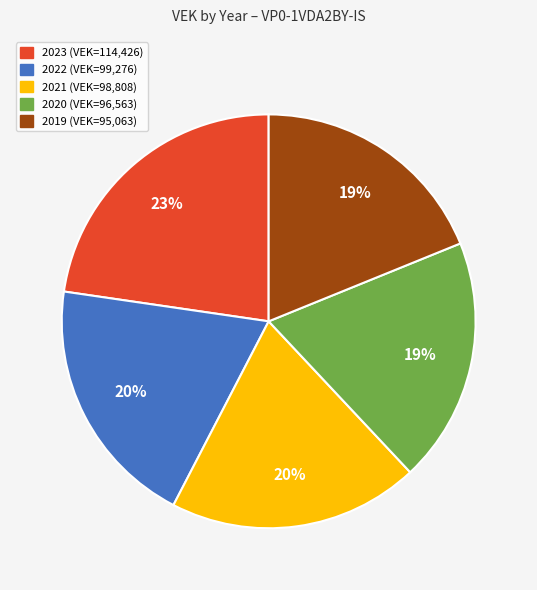

Is it true that 2020 is 6% of the pie?

False